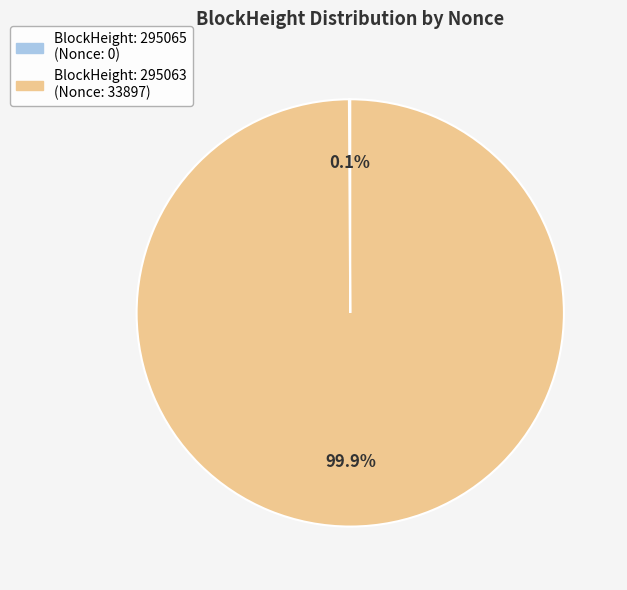

Is there a majority slice in this chart?

Yes